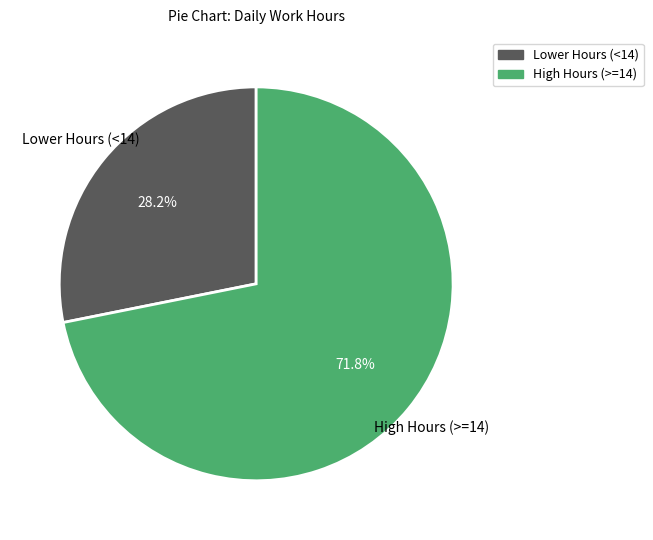

Does any single category account for the majority?

Yes